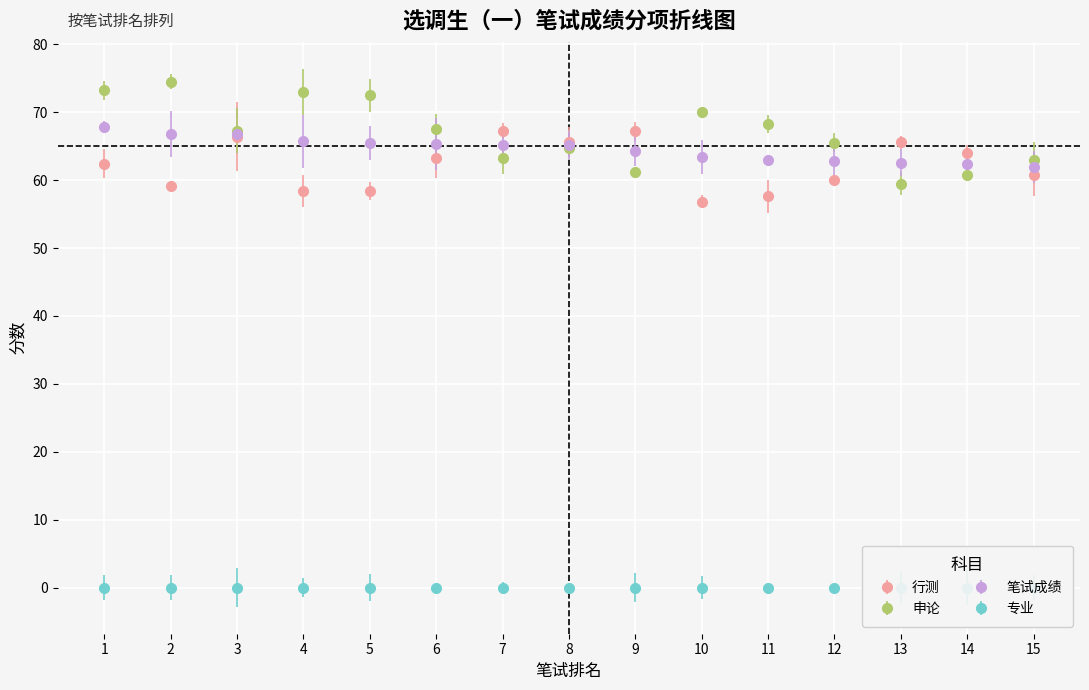

At which category does the chart reach its peak across all series?

2